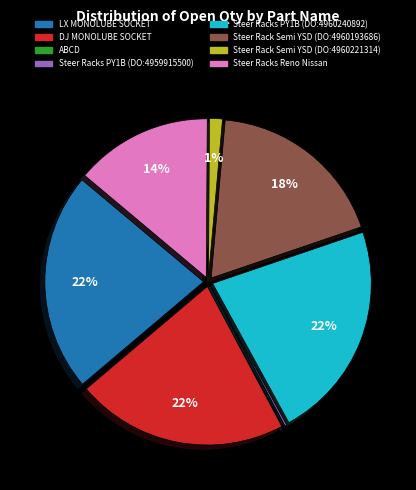

To the nearest percent, what is the average slice percentage?

12%